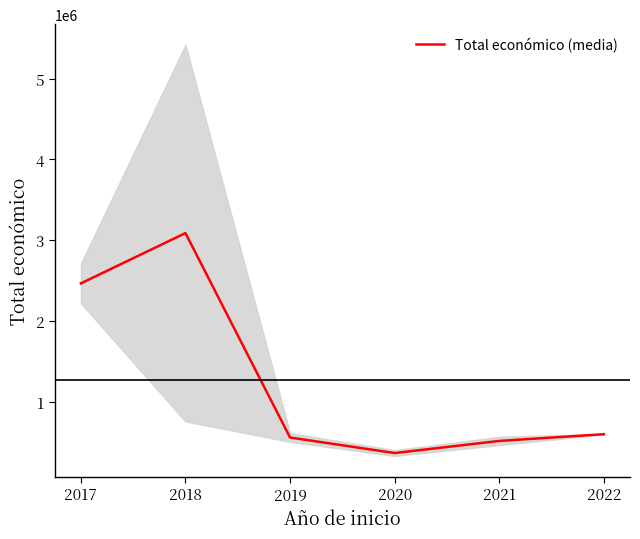

Is this an area chart (filled region under the line)?

No